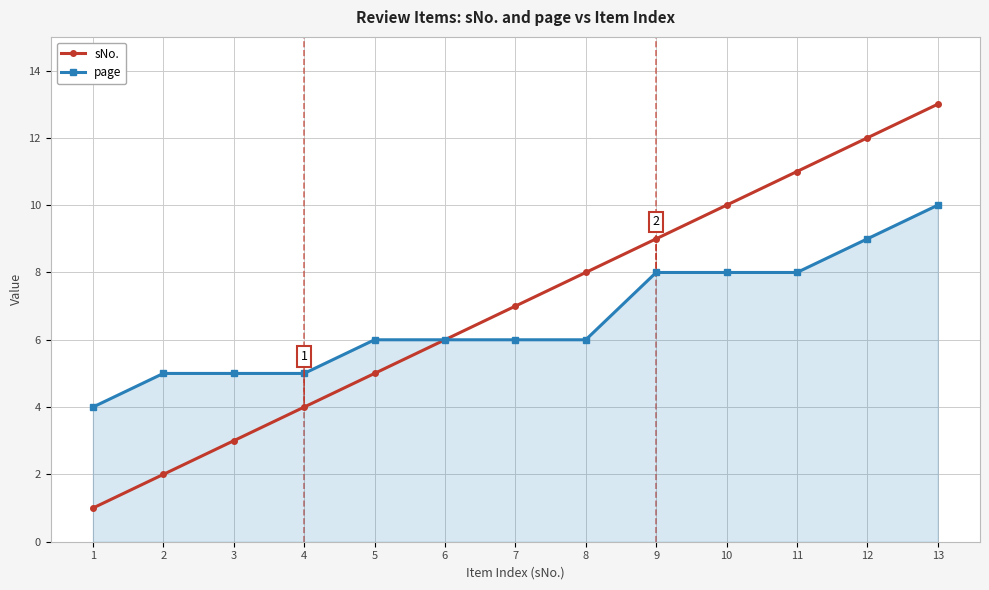

Does the chart have visible grid lines?

Yes